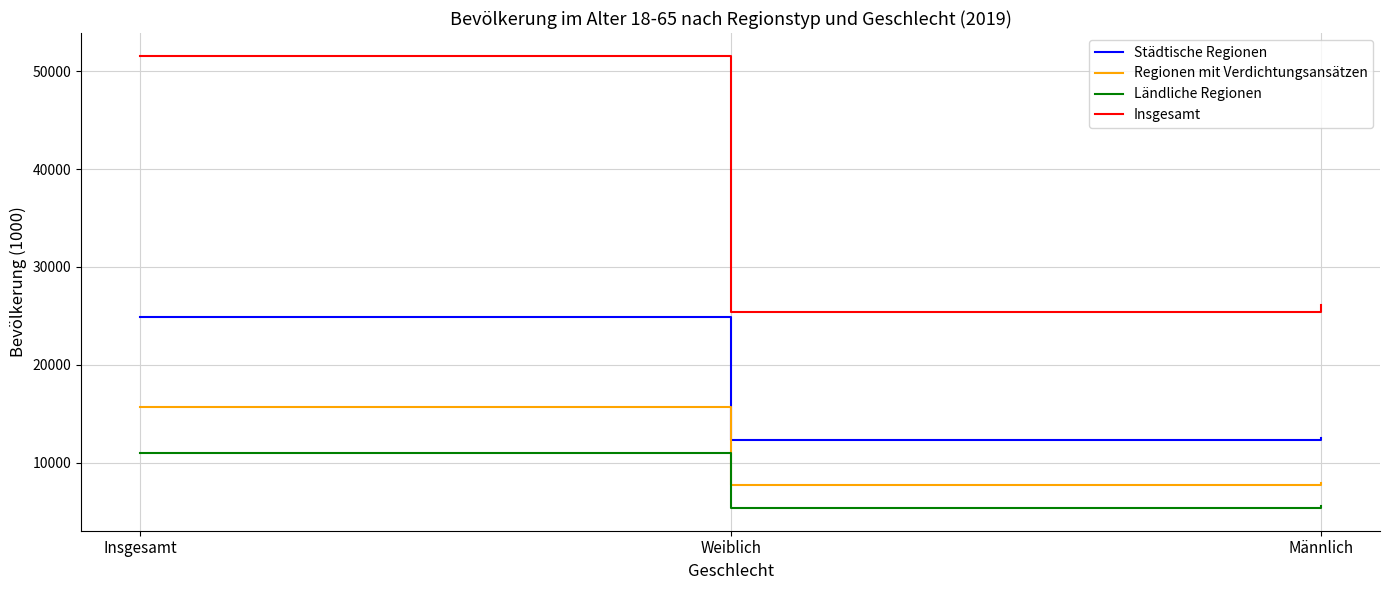

True or false: Insgesamt has a value of 26144 at Männlich.

True